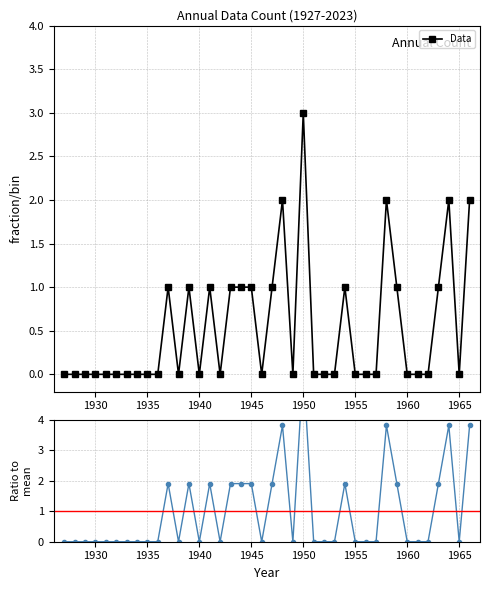

True or false: Data and Ratio to mean cross at least once.

False